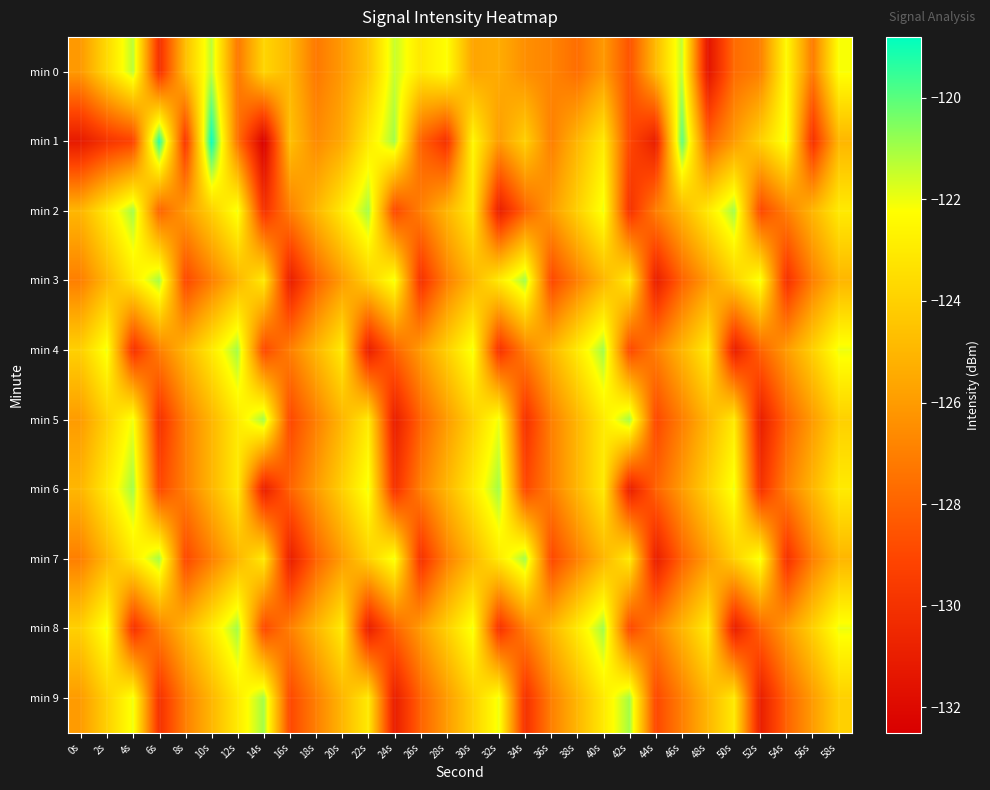

What is the spread (max minus min) of values at 2s?

7.9